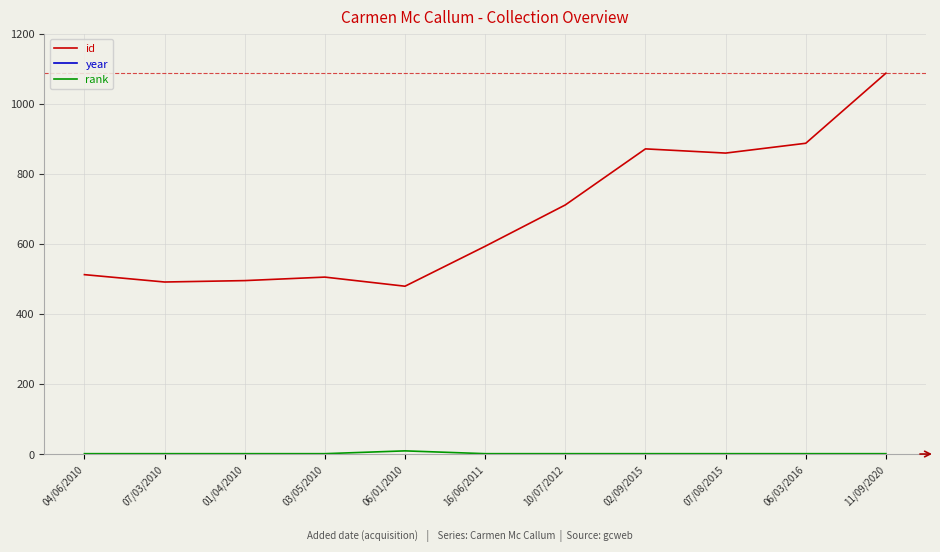

True or false: id has a value of 887 at 06/03/2016.

True